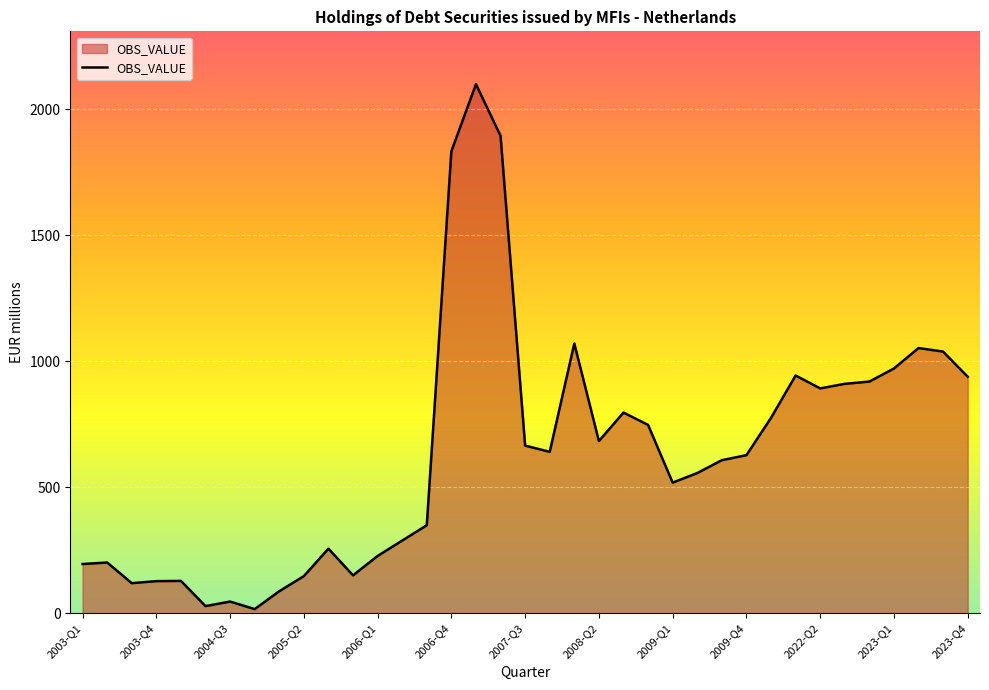

What is the difference between the maximum and minimum values?

2083